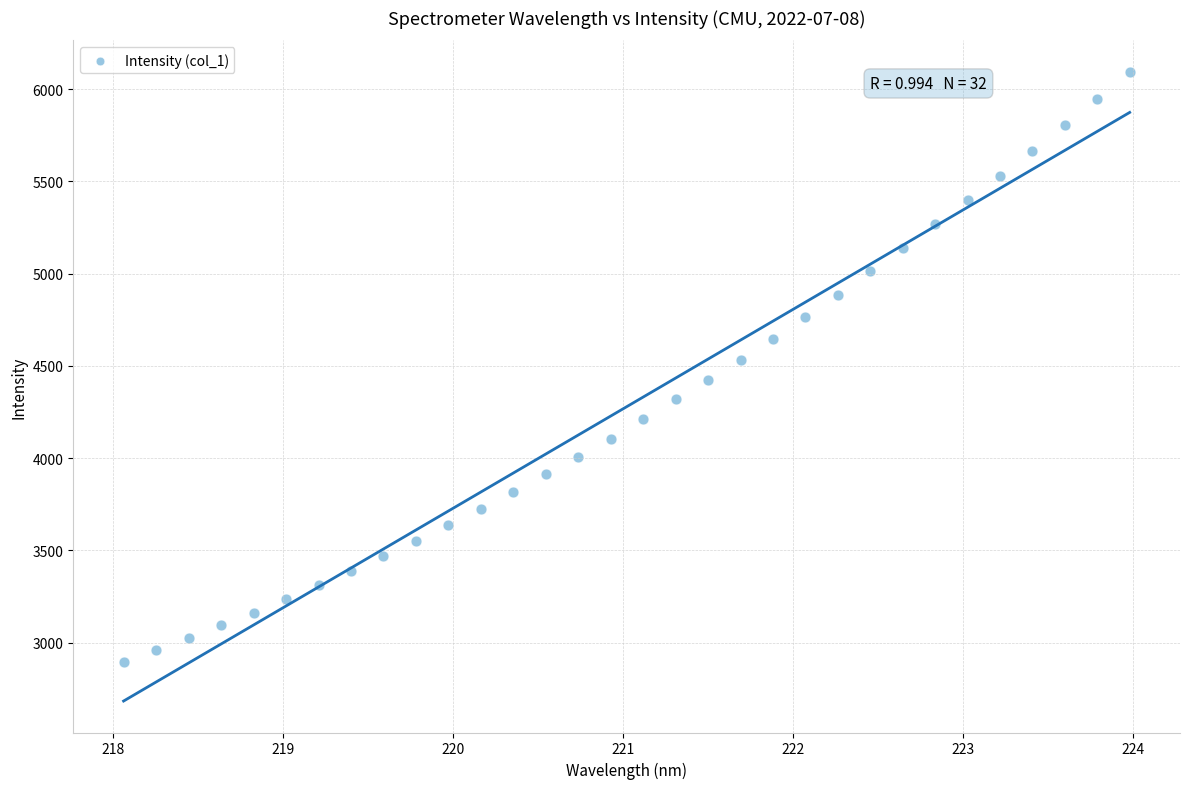

What is the range of Y values (max minus min)?

3196.5